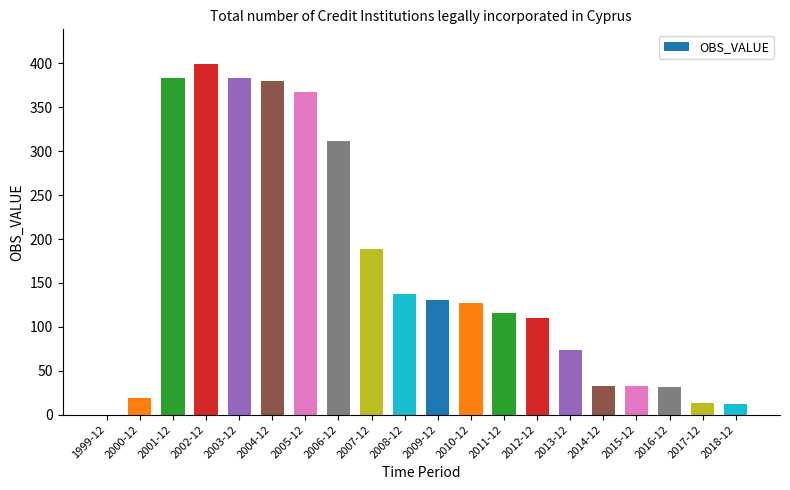

True or false: the data shows 380 at 2004-12.

True